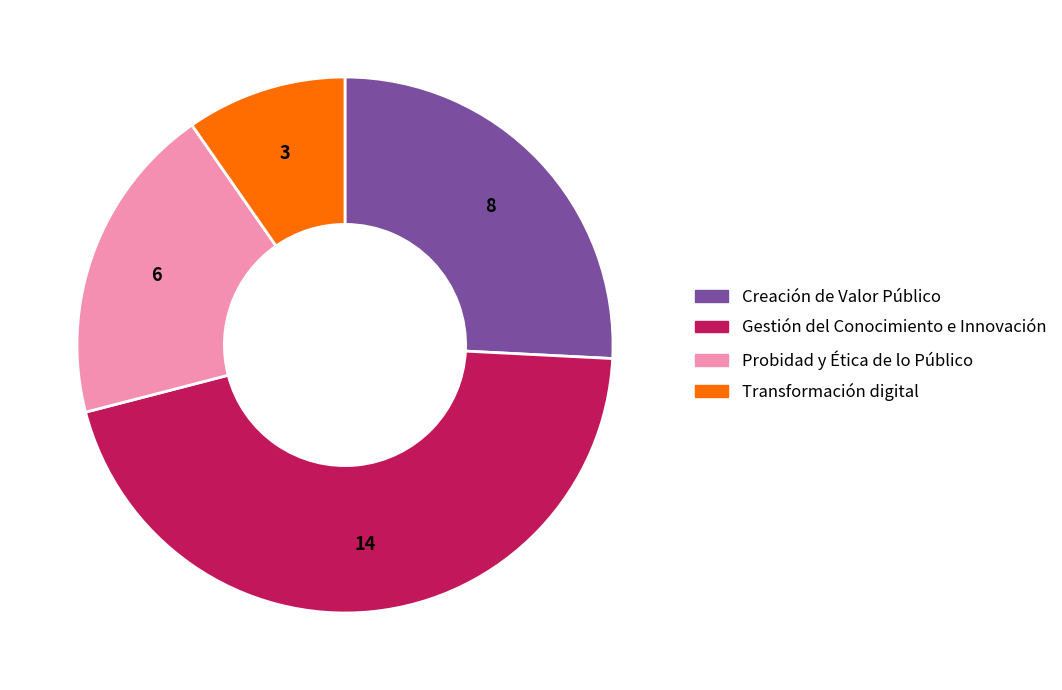

Which slice is the largest?

Gestión del Conocimiento e Innovación